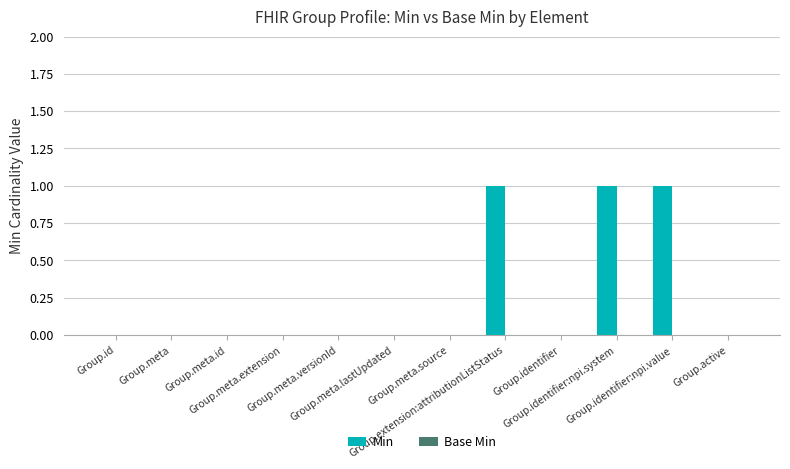

How many series are shown in this chart?

1